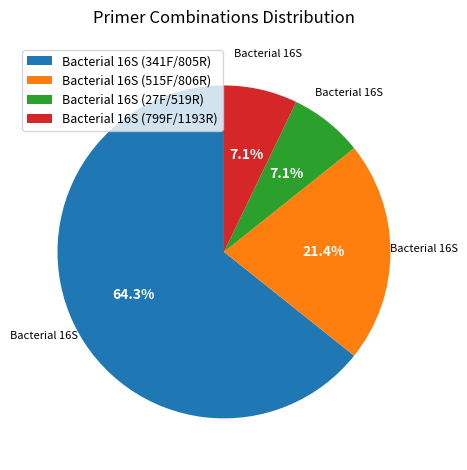

What is the largest slice in the pie chart?

Bacterial 16S (341F/805R)